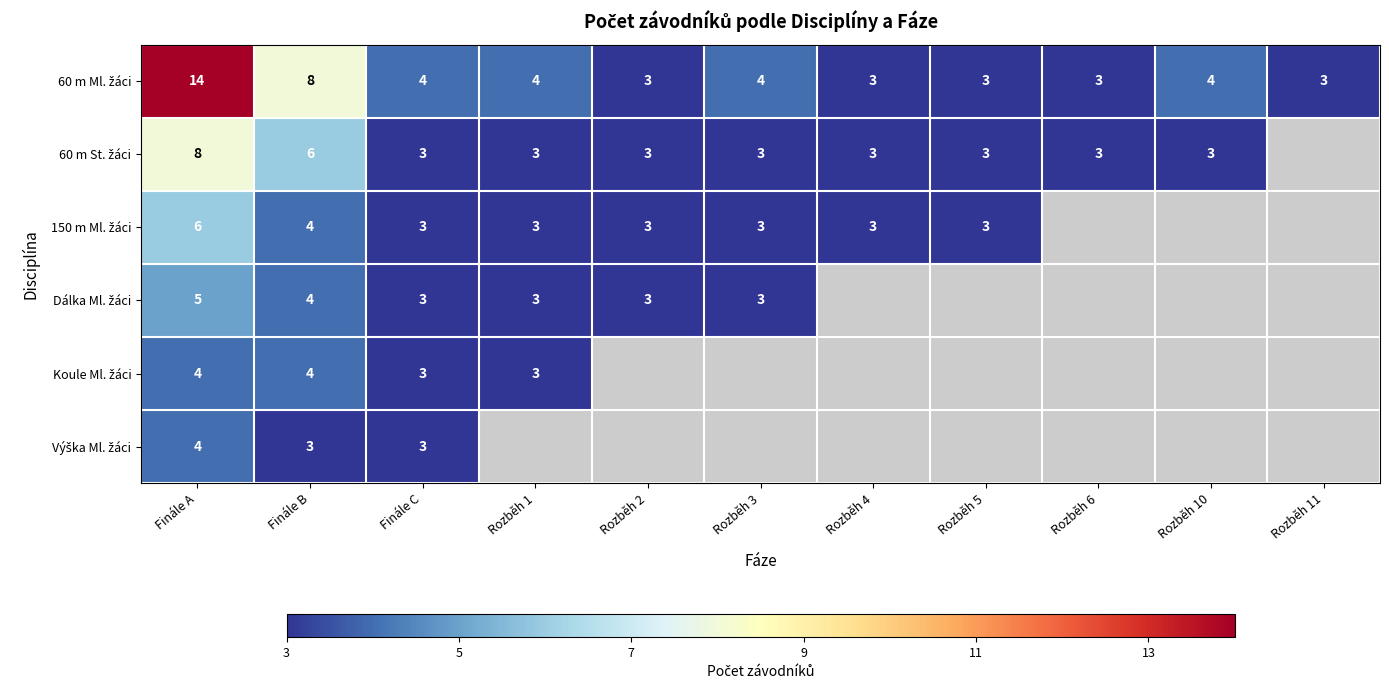

What is the greatest value displayed?

14.0